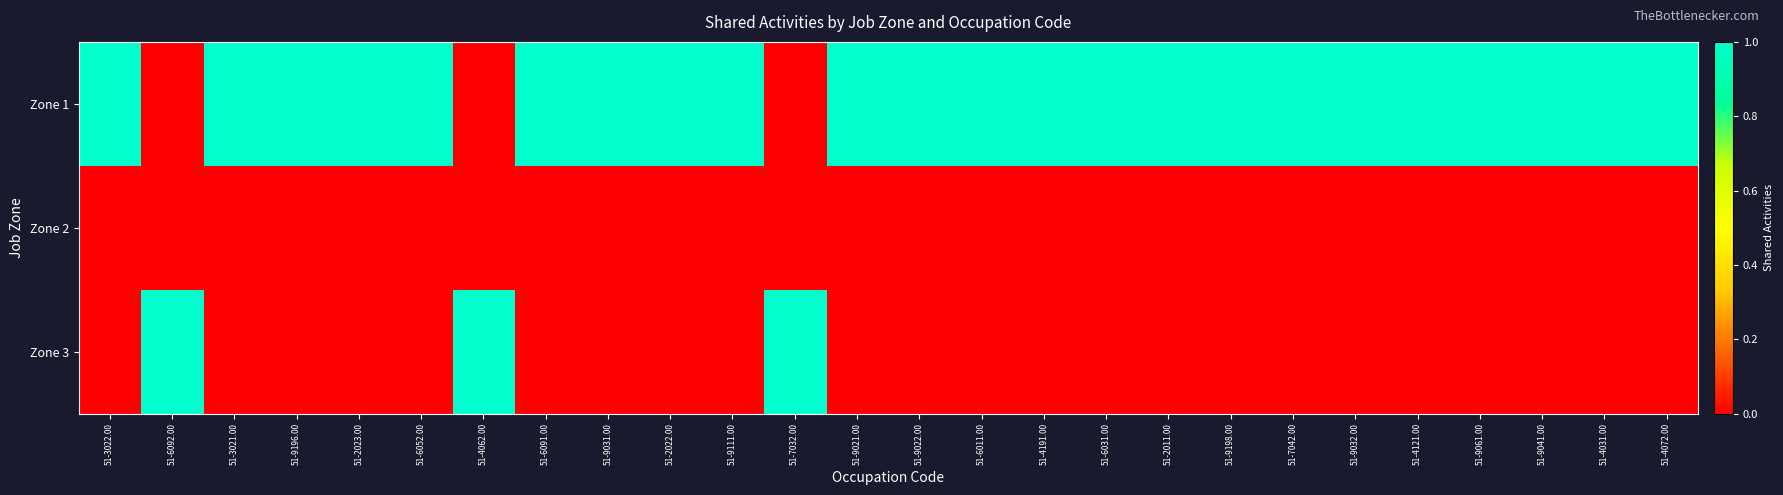

At which category is the sum across all series the highest?

51-3022.00